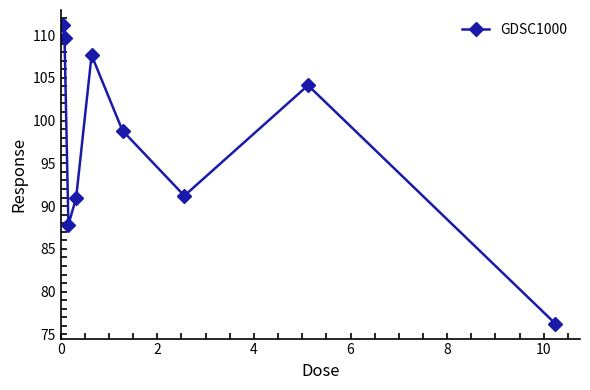

What is the maximum value shown in the chart?

111.2